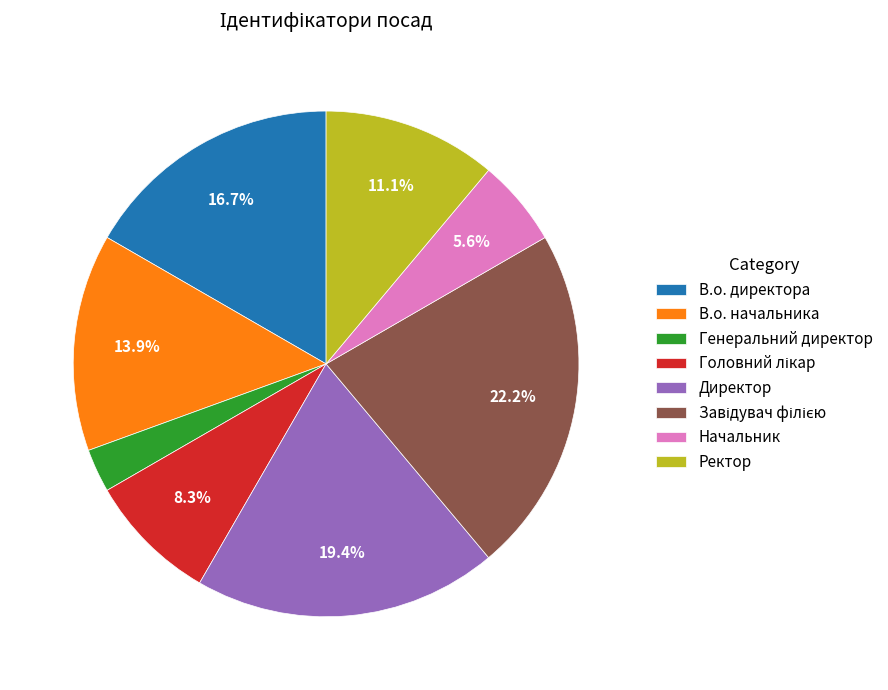

Approximately how many times larger is the value at Ректор compared to В.о. директора?

0.7